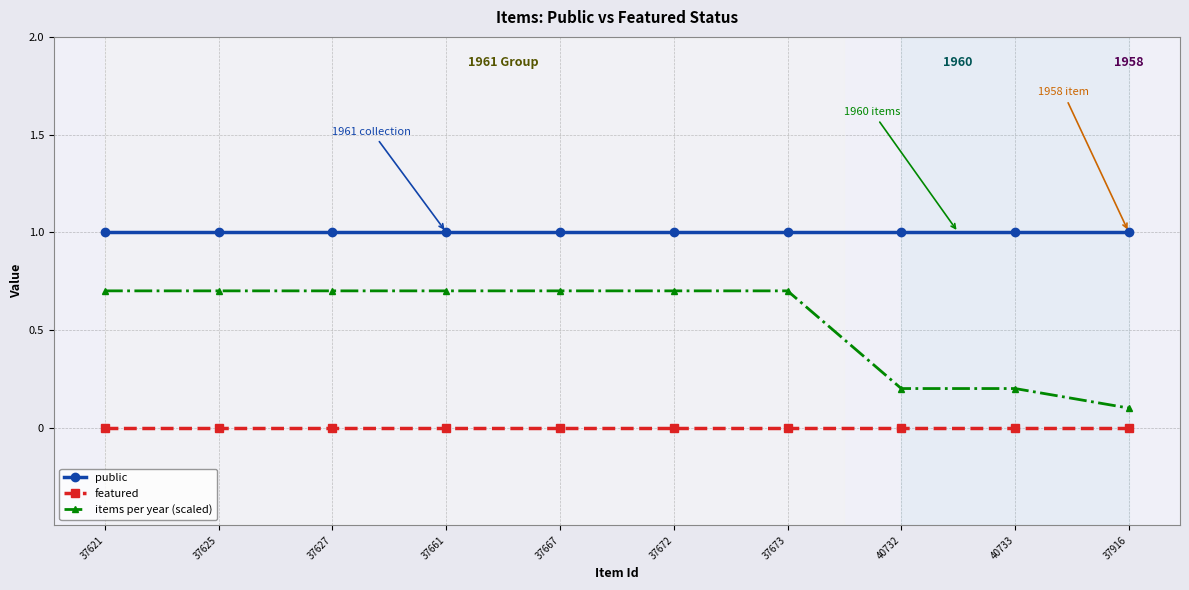

Reading left to right, what are all the values shown in this chart?

public: 1.0	1.0	1.0	1.0	1.0	1.0	1.0	1.0	1.0	1.0
featured: 0.0	0.0	0.0	0.0	0.0	0.0	0.0	0.0	0.0	0.0
items per year (scaled): 0.7	0.7	0.7	0.7	0.7	0.7	0.7	0.2	0.2	0.1